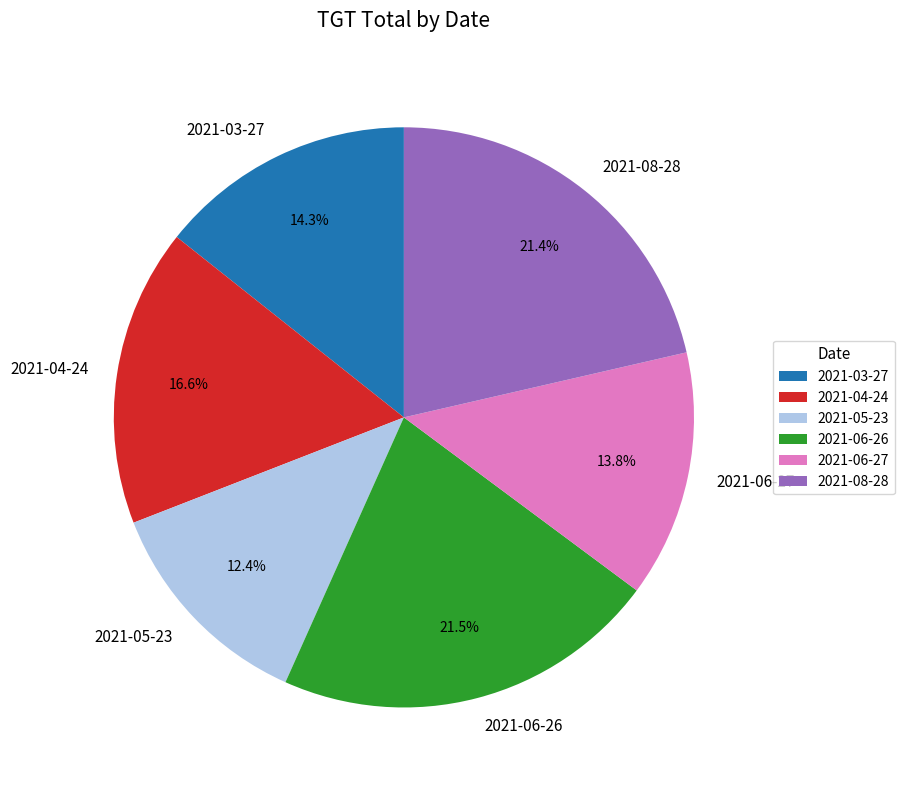

Which slice is the smallest?

2021-05-23